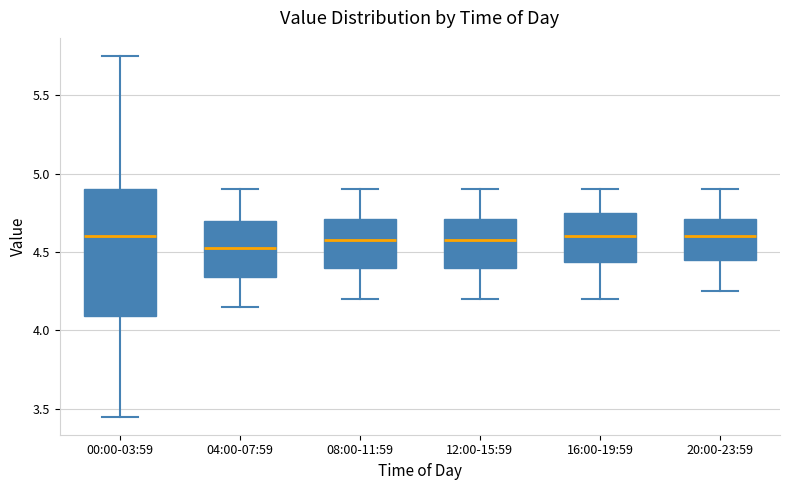

Reading left to right, transcribe this box plot: for each box, give where its median line is, the range the box spans, and where its two whiskers end, as read against the y-axis. The values are not printed on the chart, so give them approximately, as read against the axis.

00:00-03:59: median 4.60, box 4.10 to 4.90, whiskers 3.45 to 5.75
04:00-07:59: median 4.55, box 4.35 to 4.70, whiskers 4.15 to 4.90
08:00-11:59: median 4.60, box 4.40 to 4.70, whiskers 4.20 to 4.90
12:00-15:59: median 4.60, box 4.40 to 4.70, whiskers 4.20 to 4.90
16:00-19:59: median 4.60, box 4.45 to 4.75, whiskers 4.20 to 4.90
20:00-23:59: median 4.60, box 4.45 to 4.70, whiskers 4.25 to 4.90